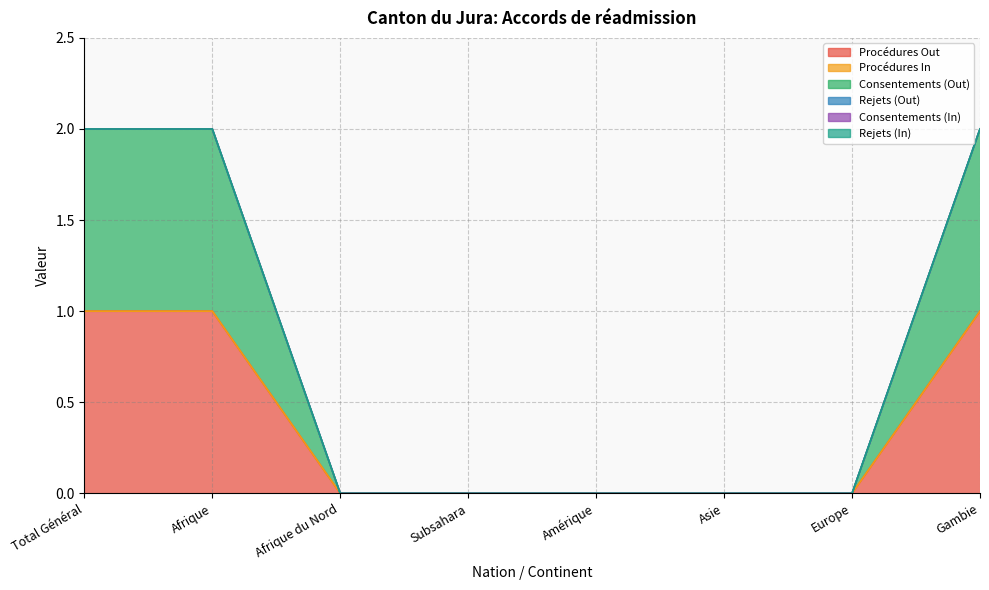

Read the Consentements (Out) value at Gambie.

1